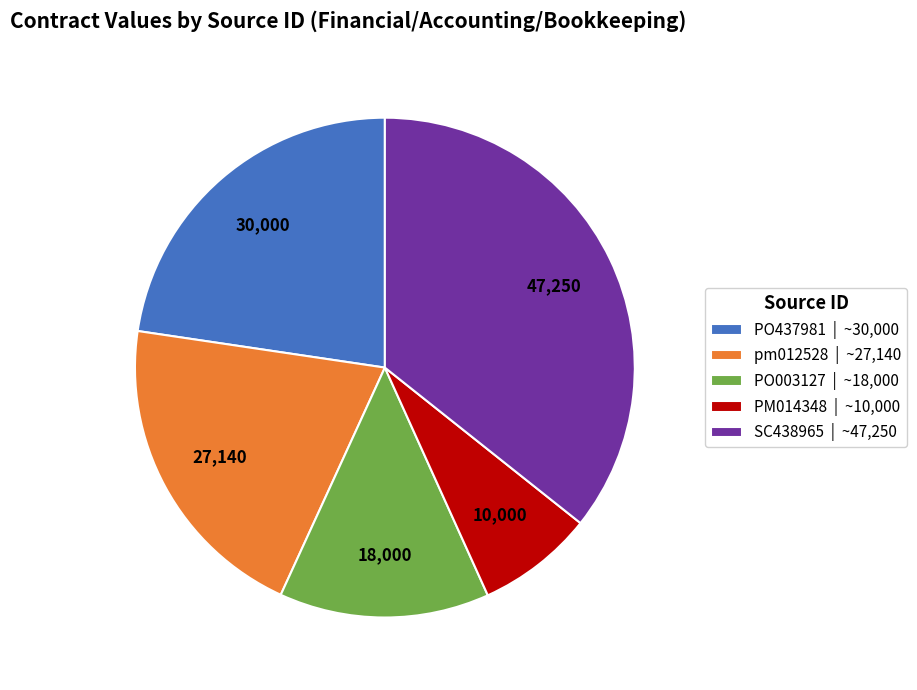

What is the largest slice in the pie chart?

SC438965